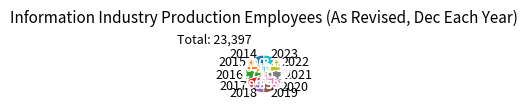

Does 2014 account for over 50% of the chart?

No